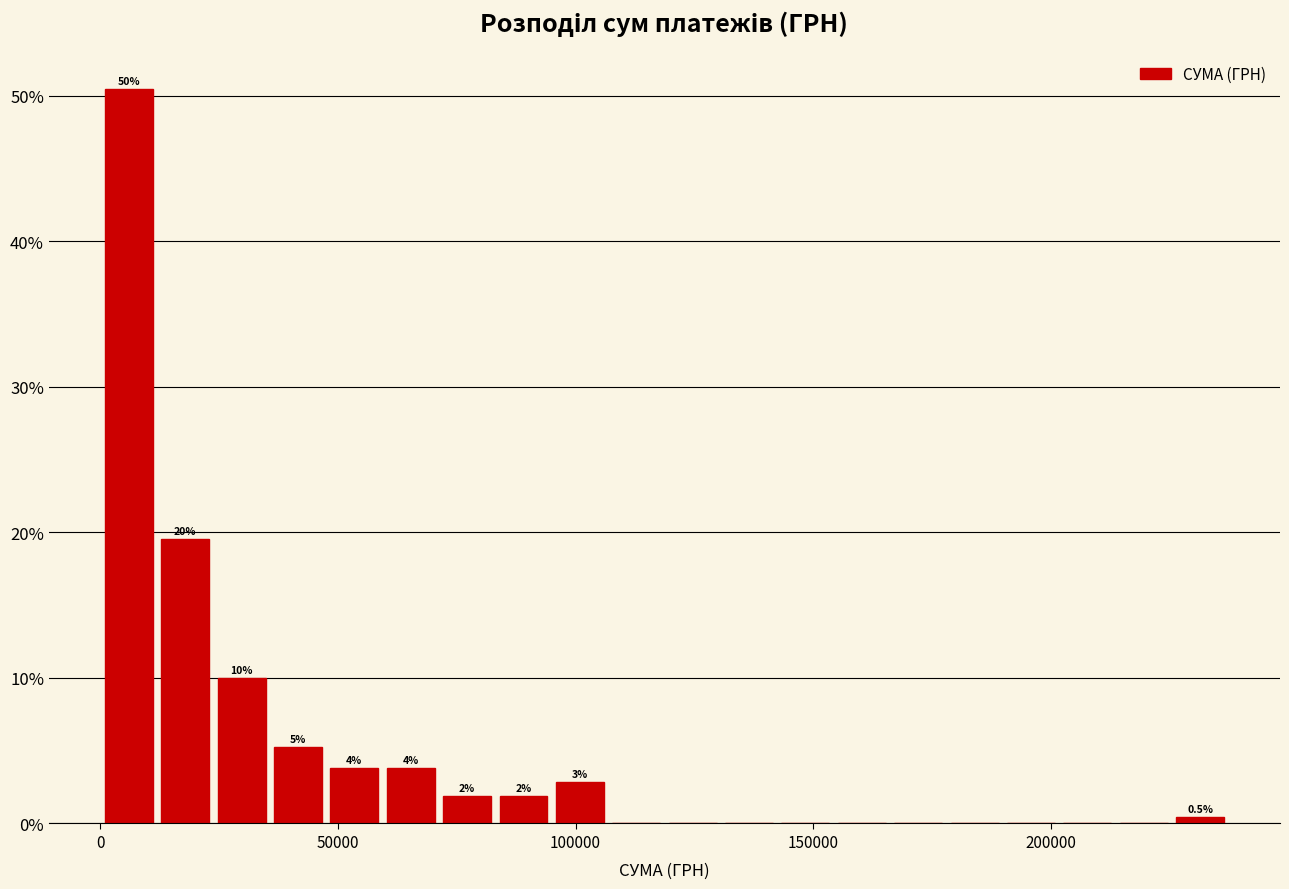

Around what value on the x-axis is the tallest bar? Give the approximate position of its centre, as read against the axis.

5000